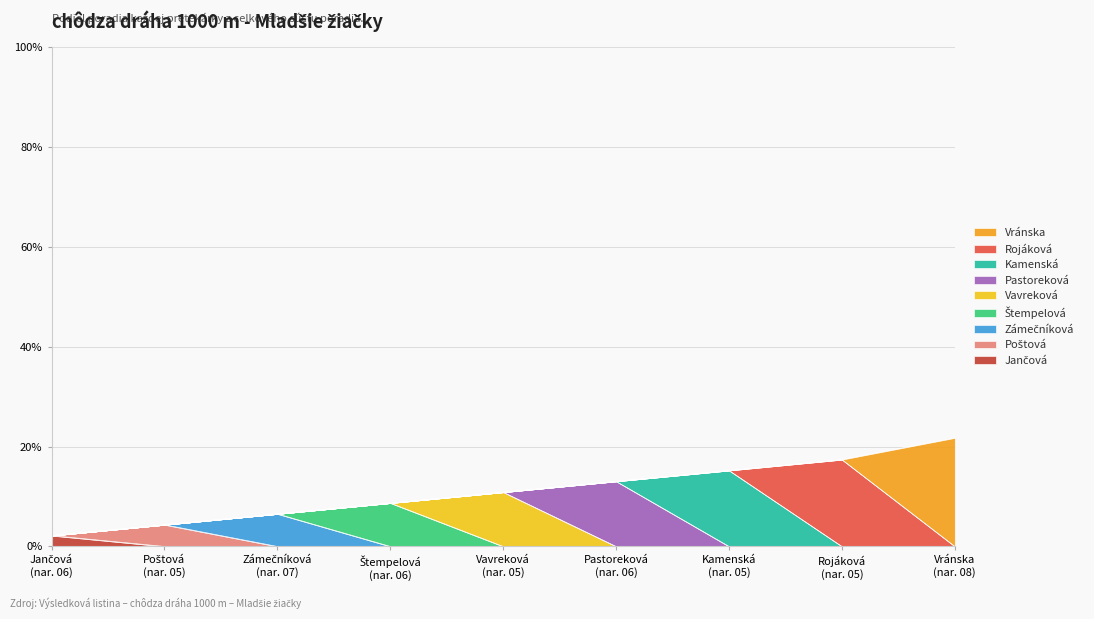

Reading left to right, extract all data points from this chart.

0.0	0.0	0.1	0.1	0.1	0.1	0.2	0.2	0.2